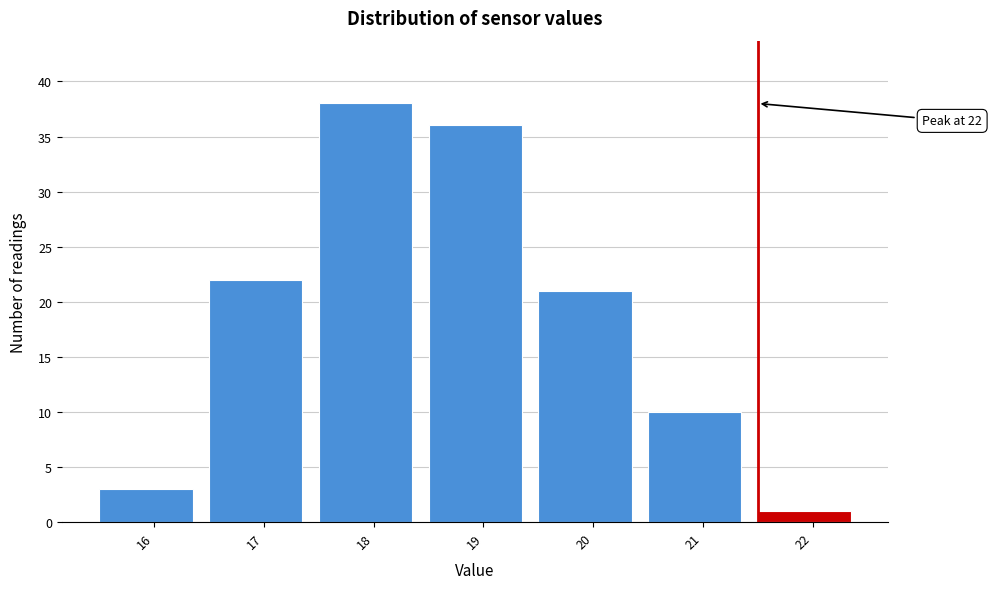

Reading right to left, extract all data points from this chart.

1	10	21	36	38	22	3